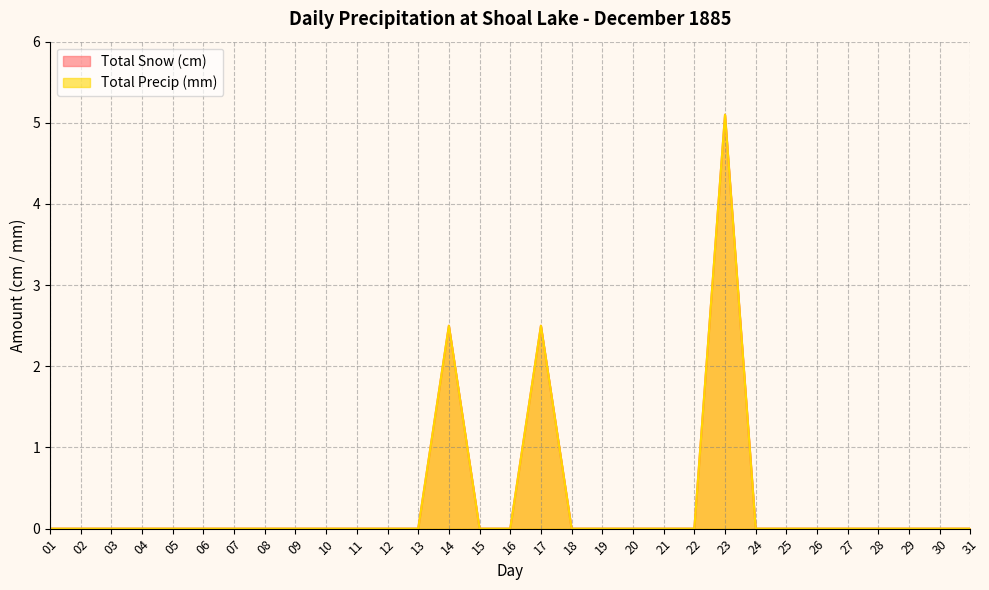

At how many categories does at least one series exceed 3?

1